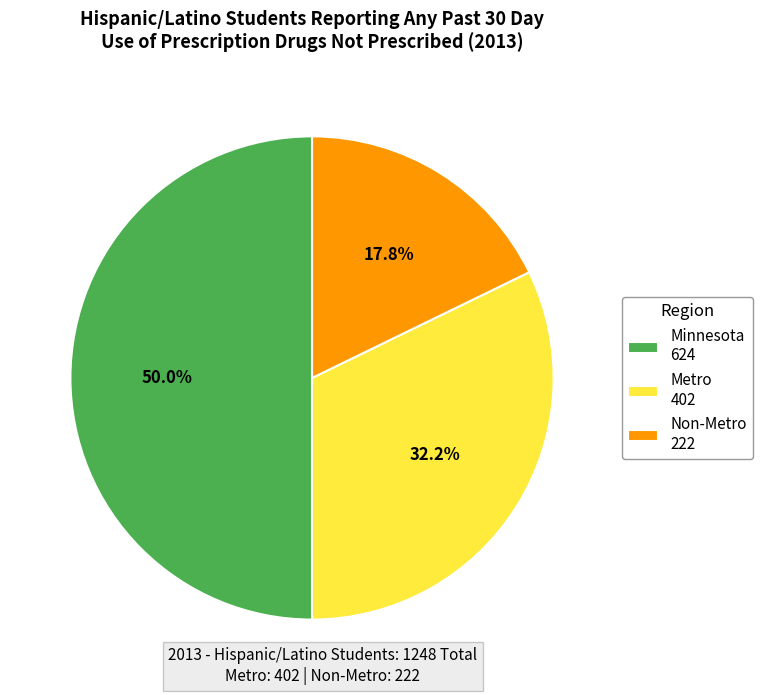

Is it true that Metro is 42% of the pie?

False